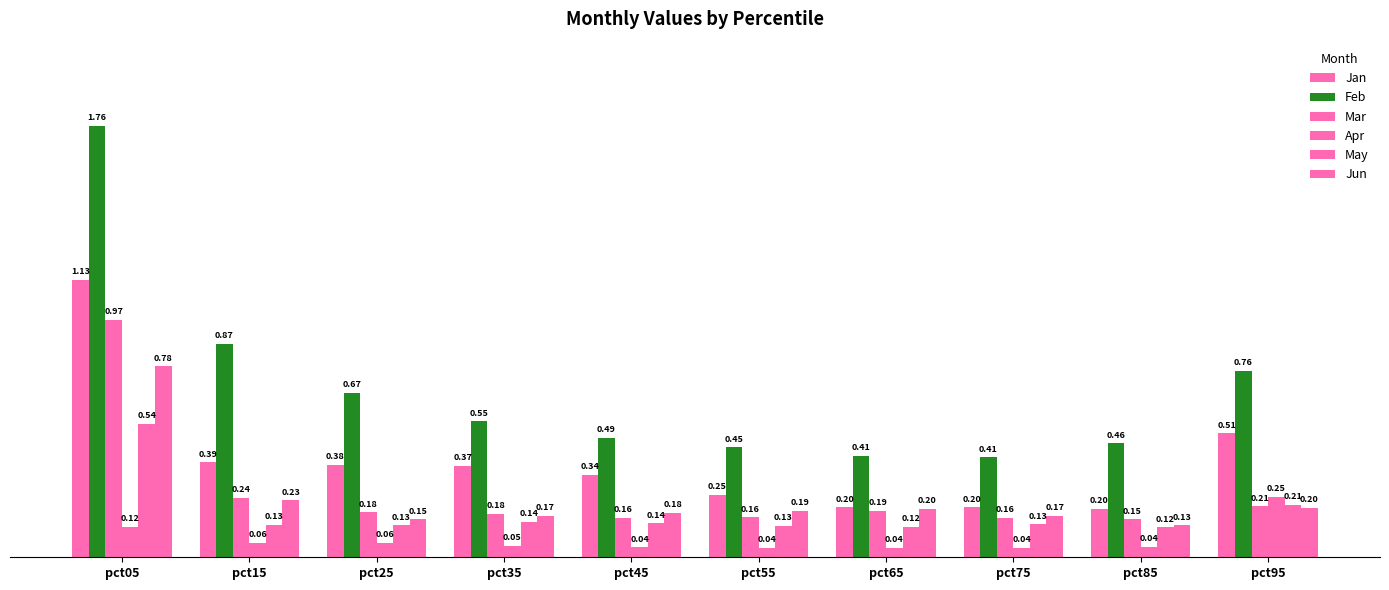

How many bars are there in each group?

6